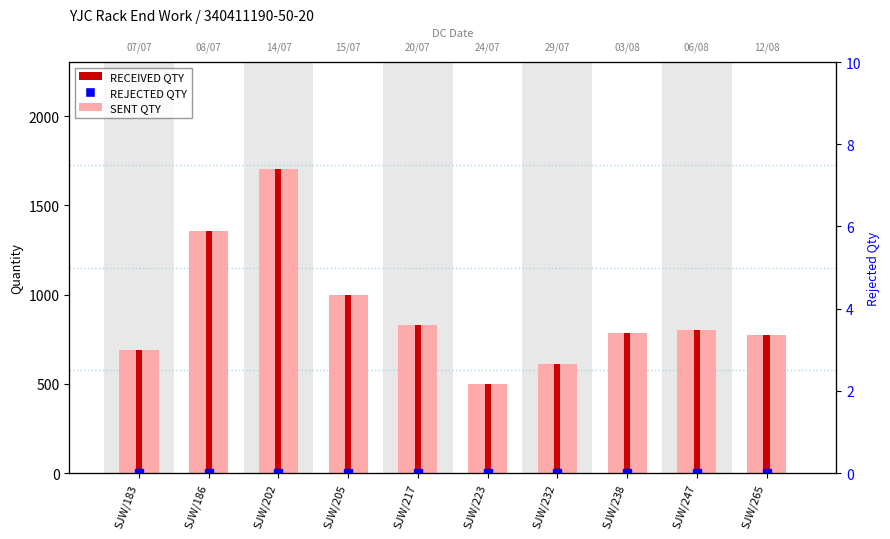

At which label does RECEIVED QTY first exceed 800?

SJW/186